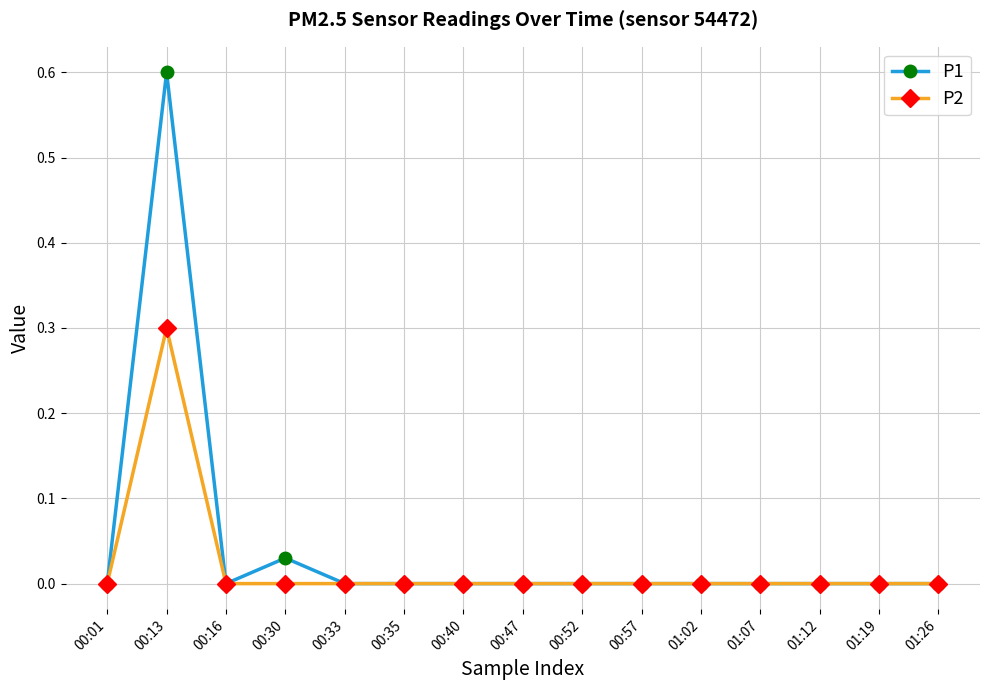

True or false: P1 has more than 0 interior local peaks.

True